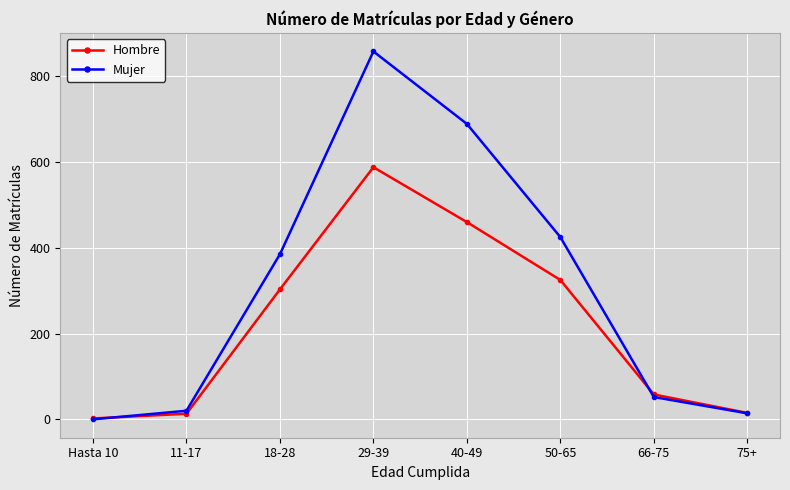

What is the maximum value shown in the chart?

858